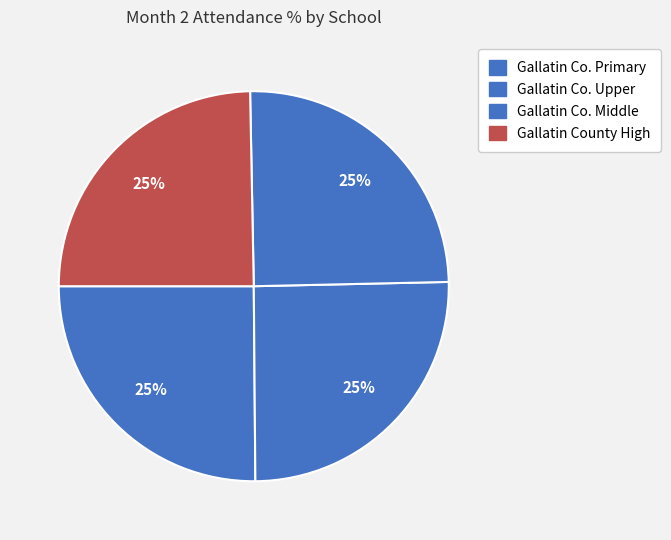

To the nearest percent, what percentage of the pie is Gallatin Co. Middle?

25%